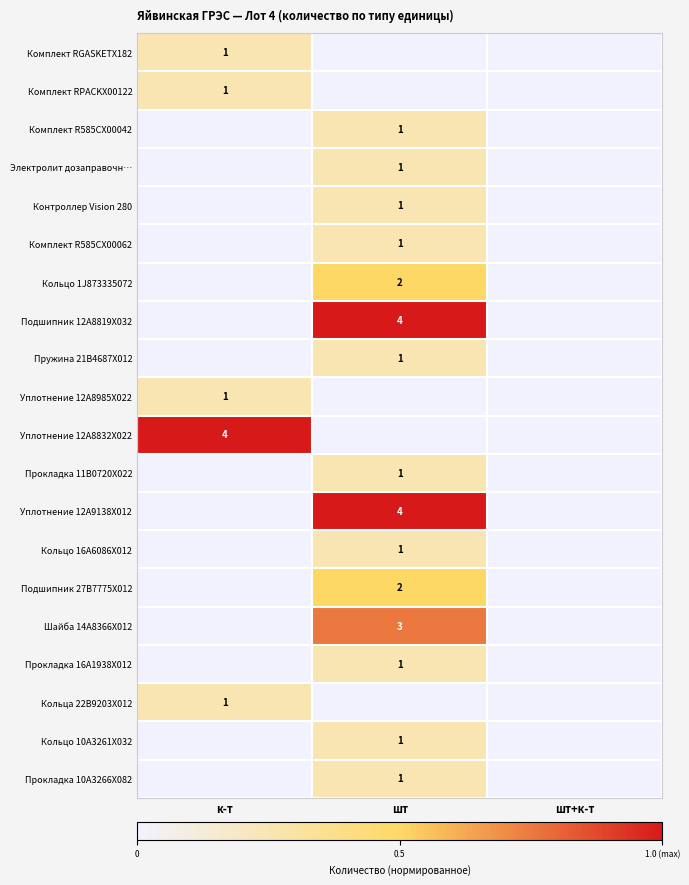

Is it true that Уплотнение 12A8832X022 equals 4 at к-т?

True